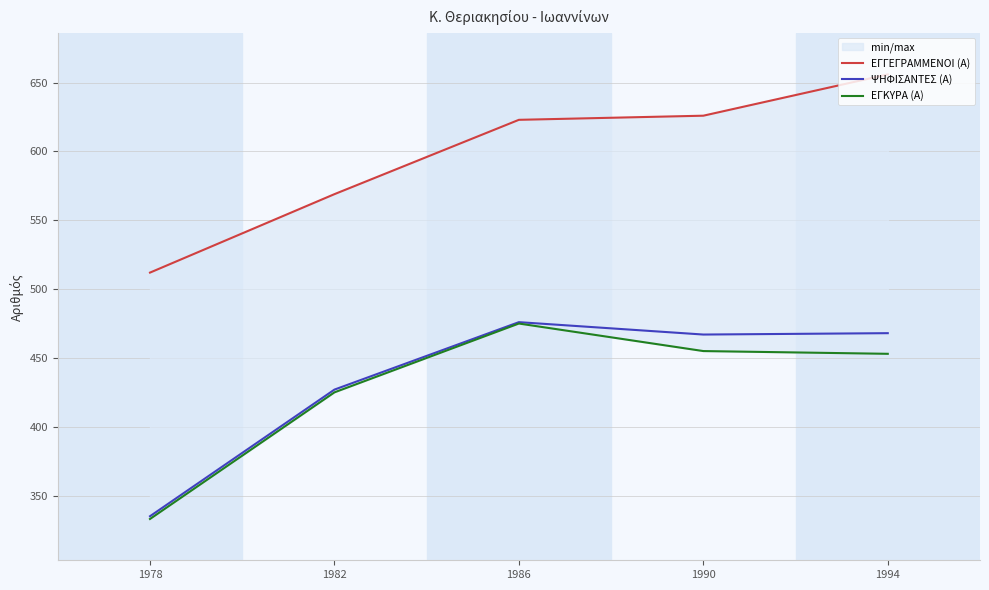

Which series has the largest range (max minus min)?

ΕΓΓΕΓΡΑΜΜΕΝΟΙ (Α)